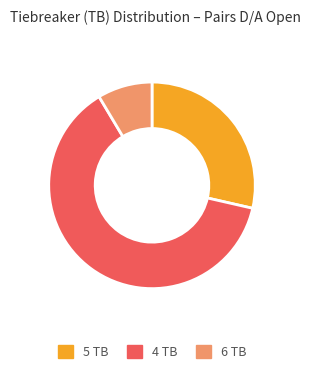

Is there a majority slice in this chart?

Yes